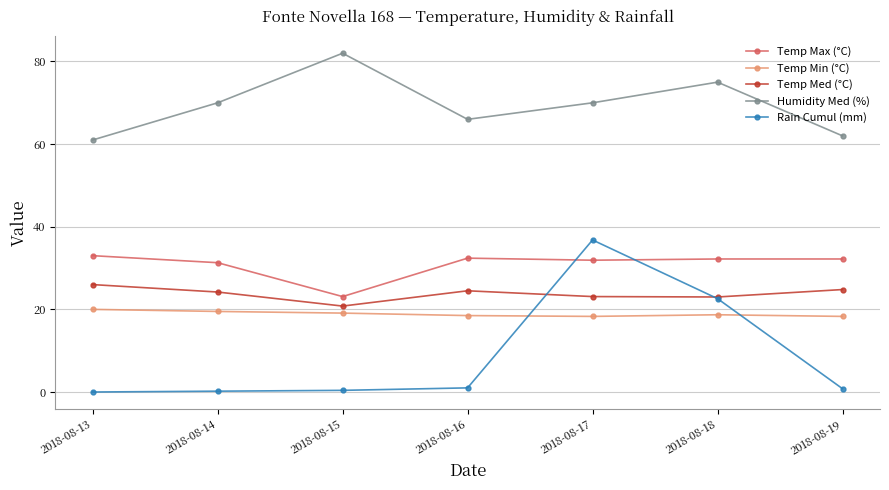

Which category has the highest value in the Rain Cumul (mm) series?

2018-08-17